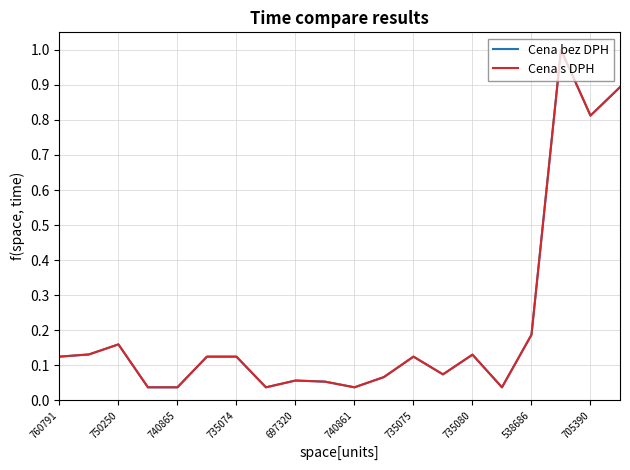

Is it true that Cena s DPH equals 0.0 at 760791?

False